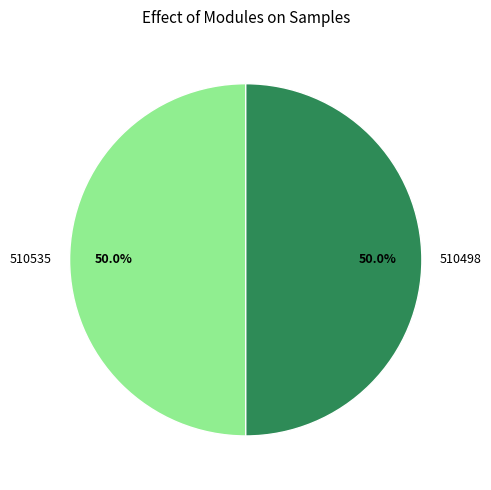

What is the ratio of the value at 510498 to the value at 510535?

1.0